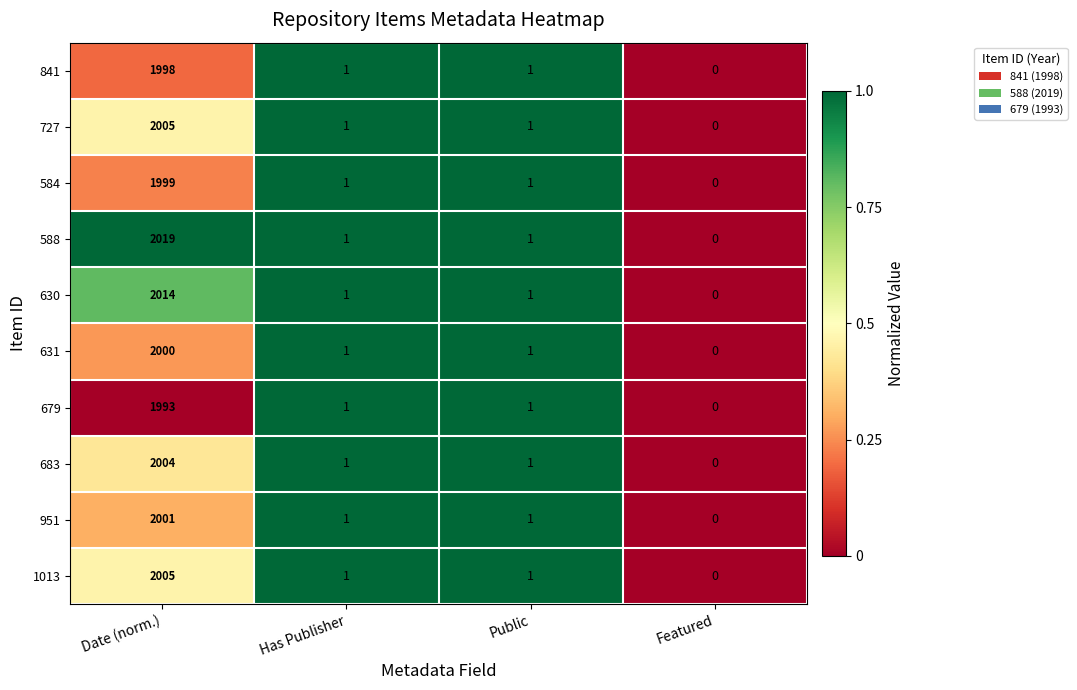

Which series has the widest spread of values?

588